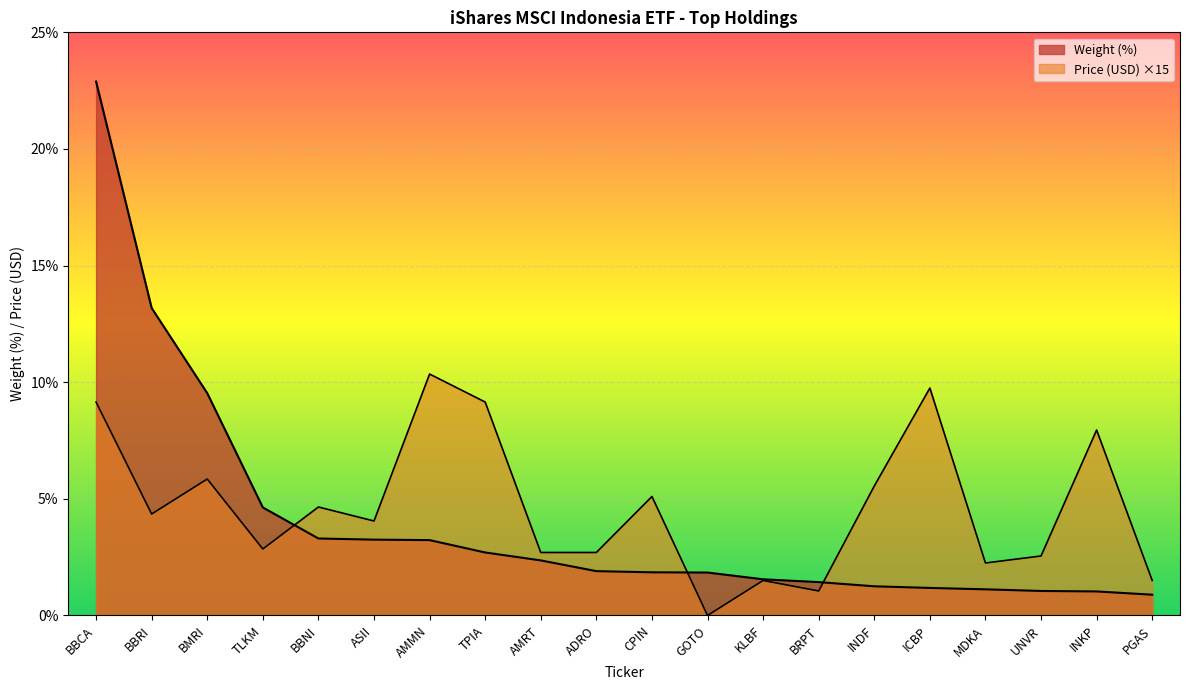

How many data points does each series have?

20